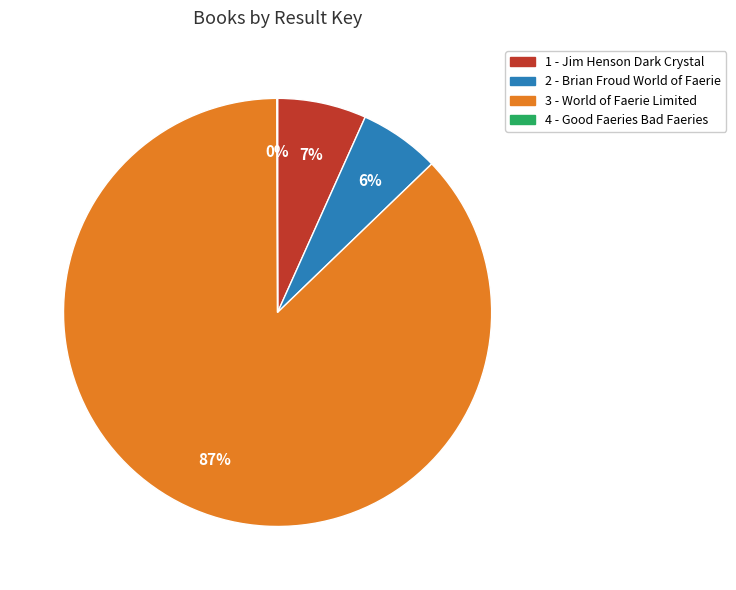

Which category accounts for the majority?

3 - World of Faerie Limited